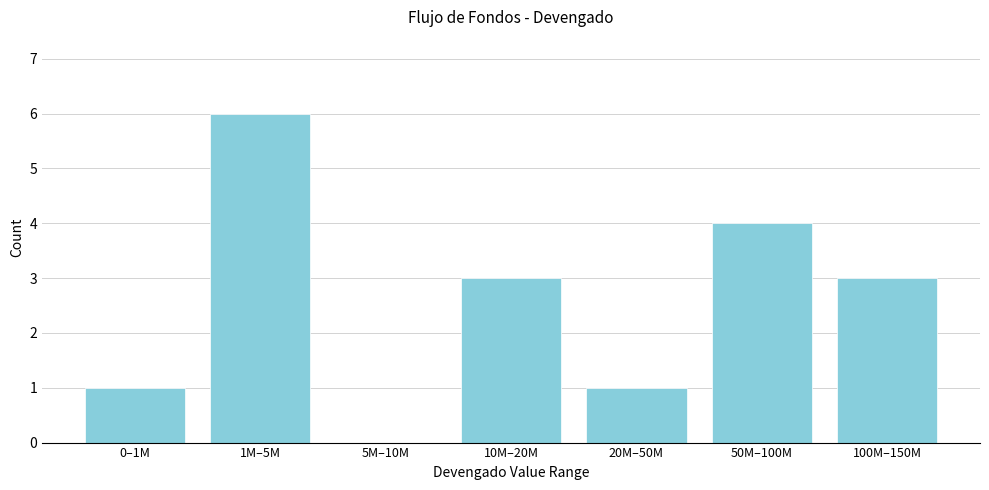

Reading left to right, extract all data points from this chart.

0–1M=1	1M–5M=6	5M–10M=0	10M–20M=3	20M–50M=1	50M–100M=4	100M–150M=3